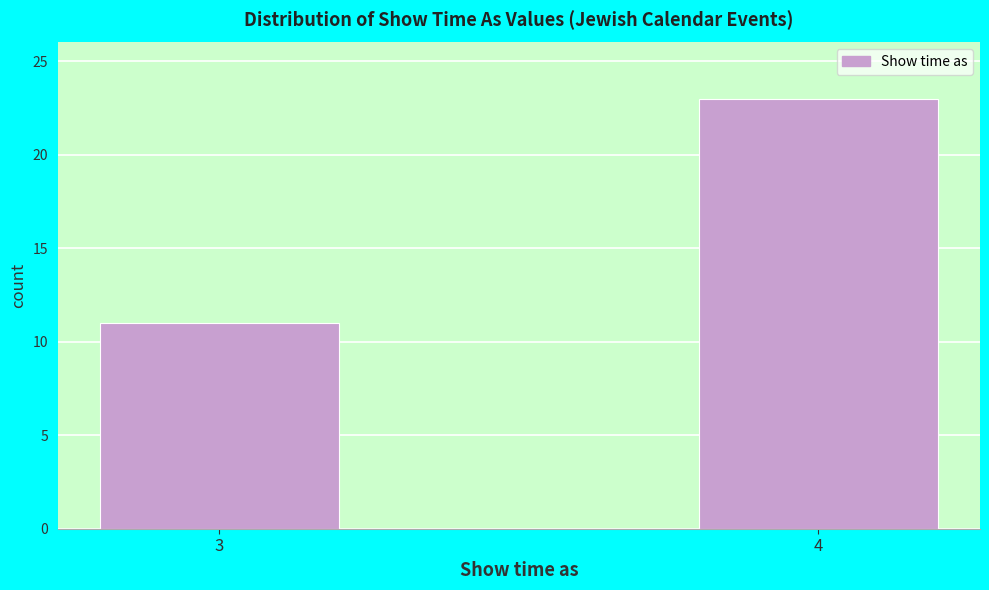

Reading left to right, what are all the values shown in this chart?

3=11	4=23